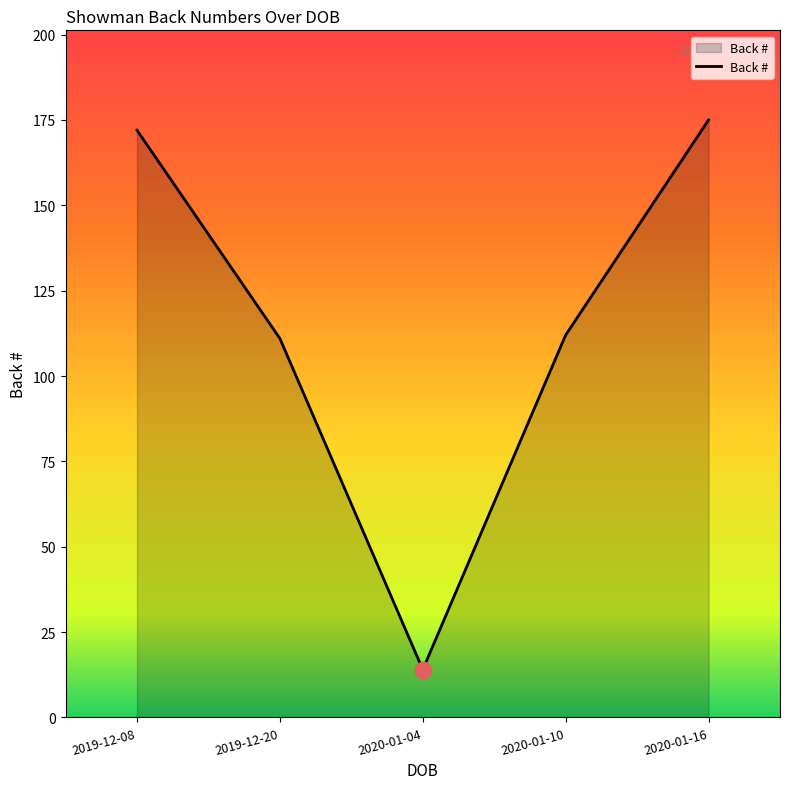

How many distinct data groups are displayed?

1